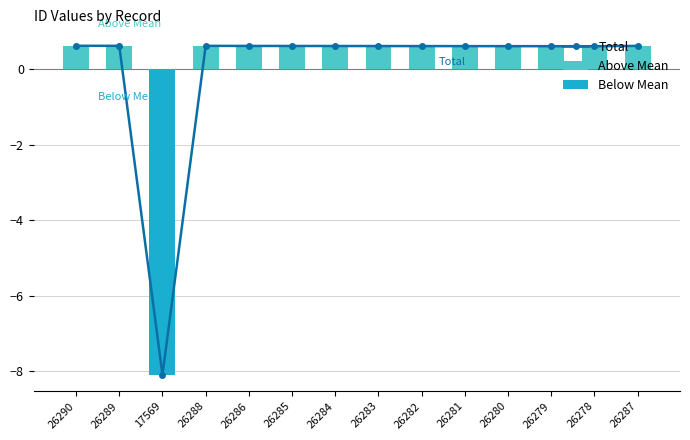

At 26282, list the series in order from smallest to largest.

Below Mean, Total, Above Mean